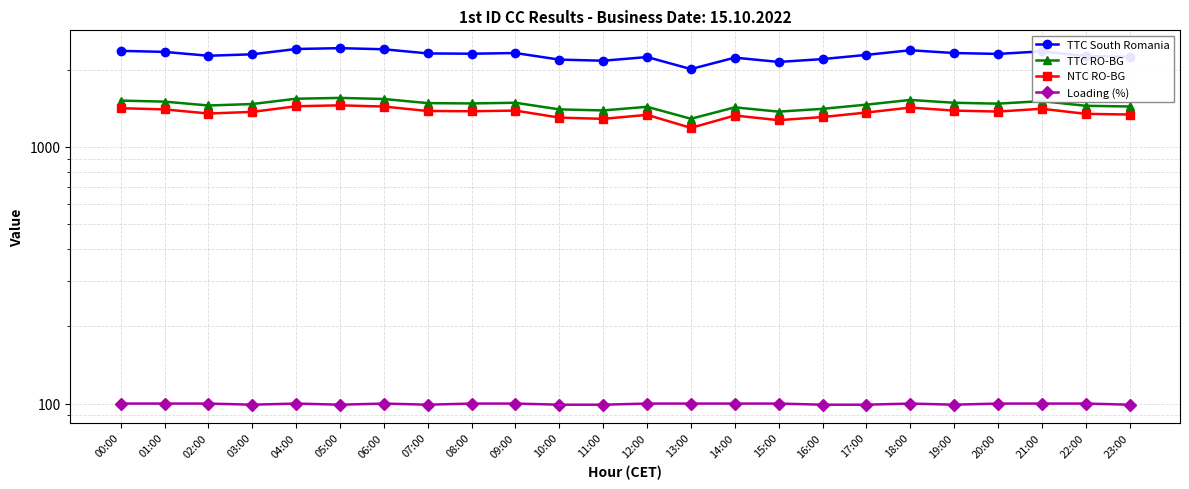

Reading left to right, what are all the values shown in this chart?

TTC South Romania: 00:00=2369	01:00=2347	02:00=2267	03:00=2297	04:00=2409	05:00=2427	06:00=2403	07:00=2315	08:00=2309	09:00=2323	10:00=2190	11:00=2168	12:00=2241	13:00=2012	14:00=2229	15:00=2145	16:00=2200	17:00=2285	18:00=2382	19:00=2323	20:00=2305	21:00=2358	22:00=2261	23:00=2247
TTC RO-BG: 00:00=1516	01:00=1502	02:00=1451	03:00=1470	04:00=1542	05:00=1553	06:00=1538	07:00=1482	08:00=1478	09:00=1487	10:00=1401	11:00=1388	12:00=1434	13:00=1288	14:00=1427	15:00=1373	16:00=1408	17:00=1462	18:00=1525	19:00=1487	20:00=1475	21:00=1509	22:00=1447	23:00=1438
NTC RO-BG: 00:00=1416	01:00=1401	02:00=1350	03:00=1370	04:00=1441	05:00=1453	06:00=1437	07:00=1381	08:00=1378	09:00=1386	10:00=1301	11:00=1287	12:00=1334	13:00=1187	14:00=1326	15:00=1272	16:00=1308	17:00=1362	18:00=1424	19:00=1386	20:00=1374	21:00=1409	22:00=1346	23:00=1338
Loading (%): 00:00=100	01:00=100	02:00=100	03:00=99	04:00=100	05:00=99	06:00=100	07:00=99	08:00=100	09:00=100	10:00=99	11:00=99	12:00=100	13:00=100	14:00=100	15:00=100	16:00=99	17:00=99	18:00=100	19:00=99	20:00=100	21:00=100	22:00=100	23:00=99